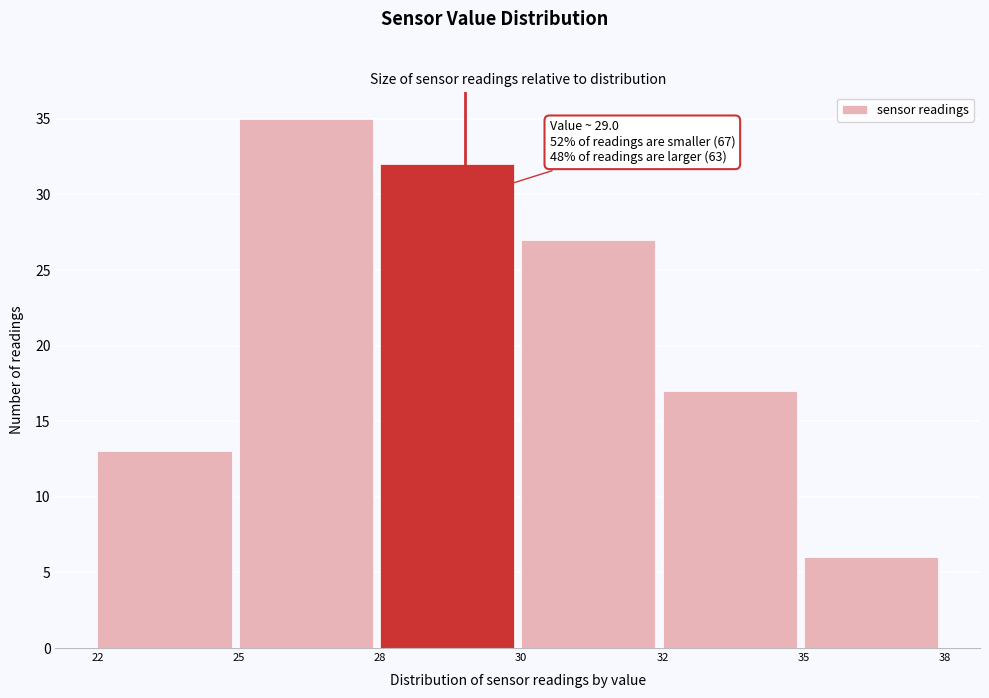

Reading left to right, extract all data points from this chart.

22=13	25=35	28=32	30=27	32=17	35=6